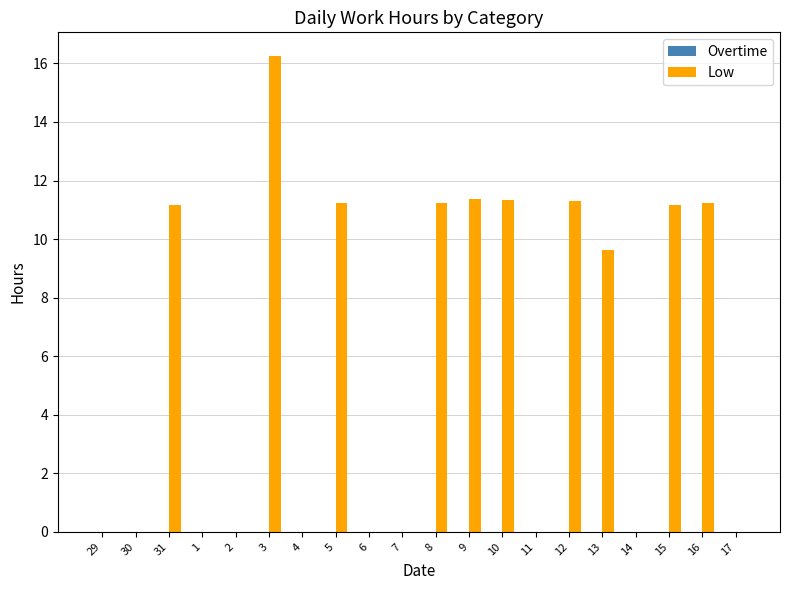

The chart shows a value of -5.0 at 2. True or false?

False